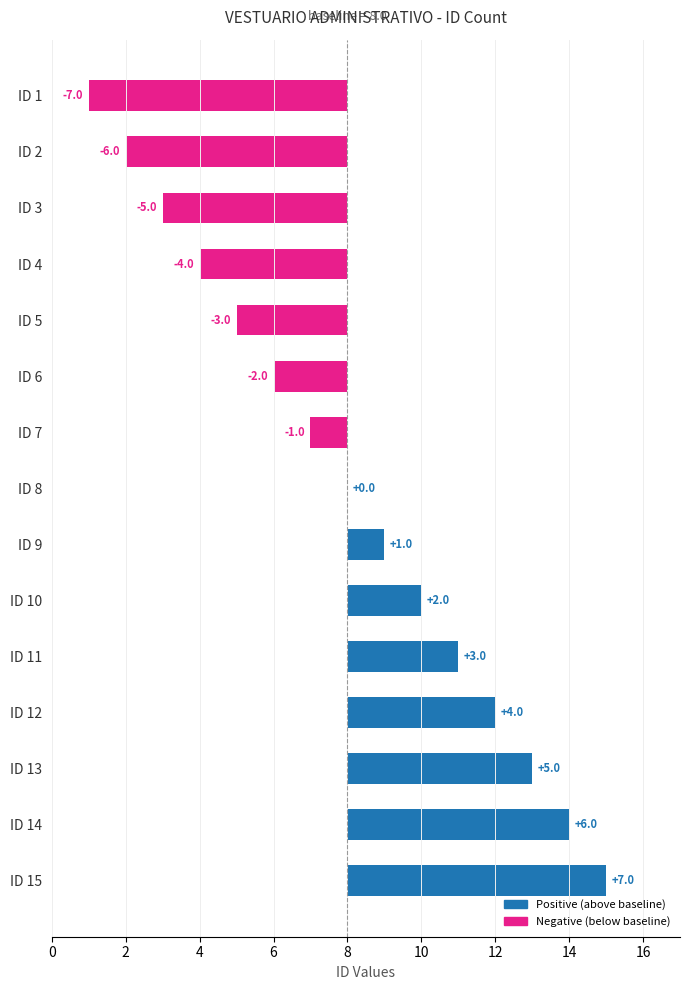

Rank the categories by value from lowest to highest.

ID 1, ID 2, ID 3, ID 4, ID 5, ID 6, ID 7, ID 8, ID 9, ID 10, ID 11, ID 12, ID 13, ID 14, ID 15